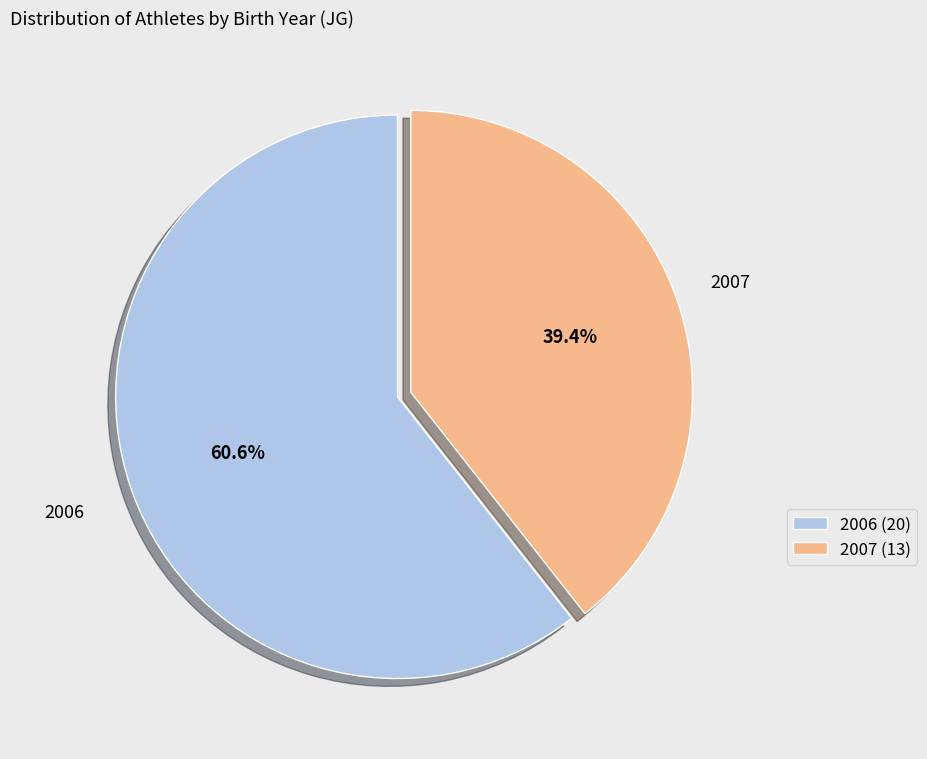

What is the largest slice in the pie chart?

2006